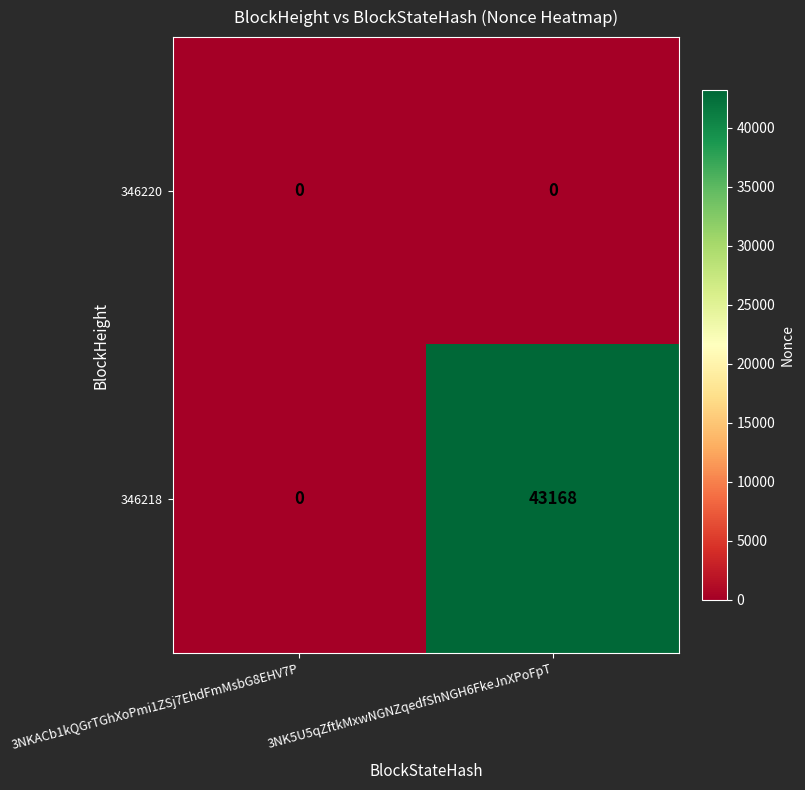

The value of 346218 at 3NKACb1kQGrTGhXoPmi1ZSj7EhdFmMsbG8EHV7P is 28604. True or false?

False